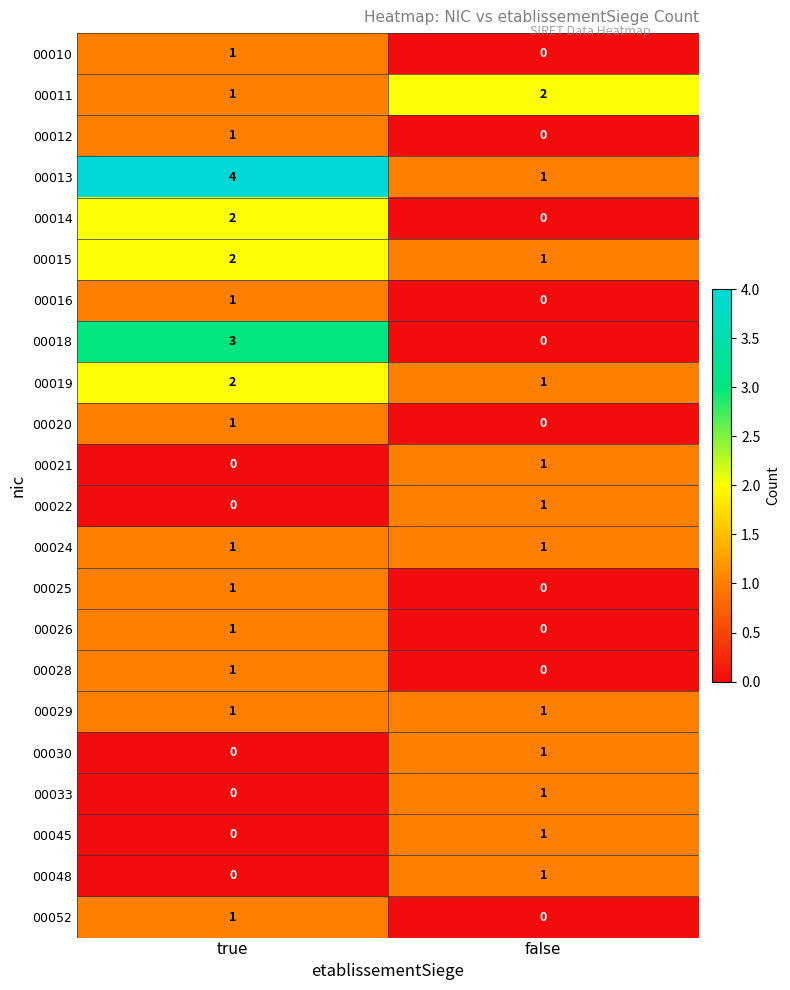

At which label is 00048 closest to 0?

true